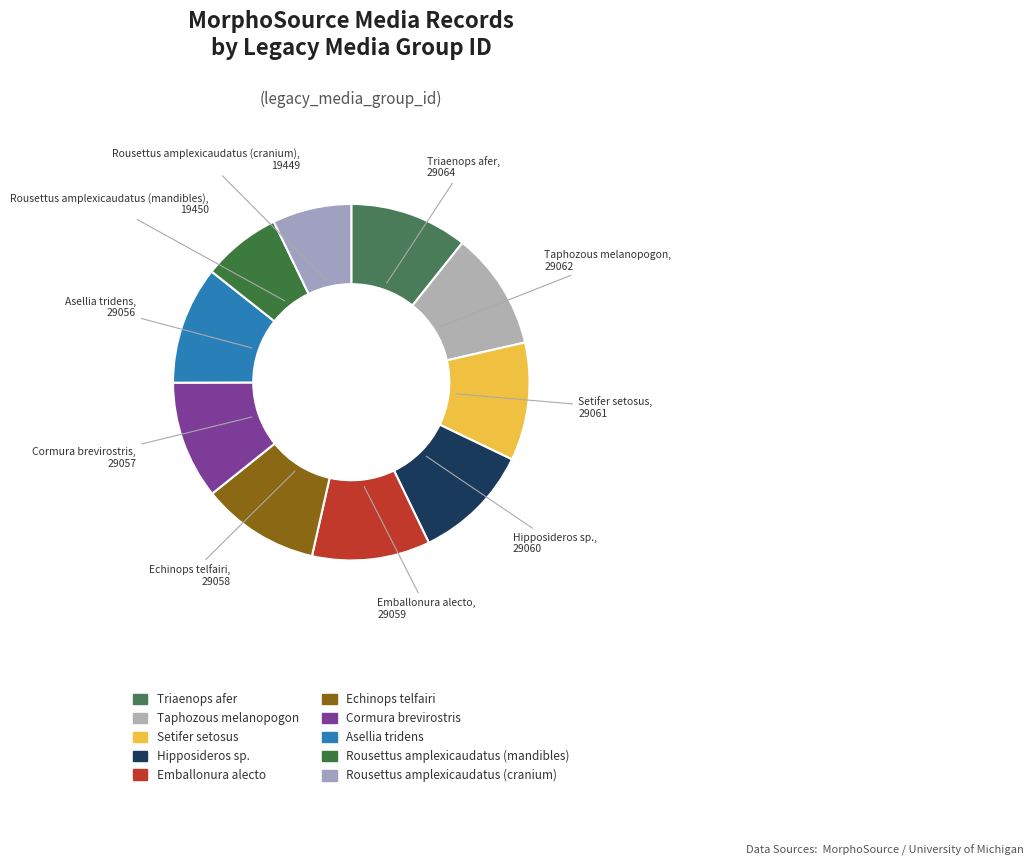

How many segments does this pie chart have?

10